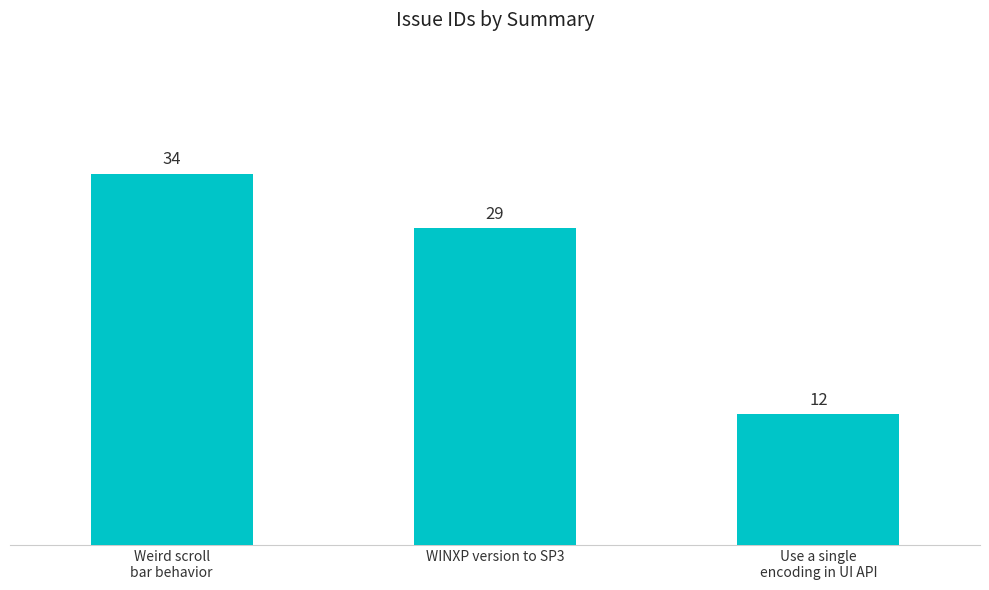

Rank the categories by value from lowest to highest.

Use a single
encoding in UI API, WINXP version to SP3, Weird scroll
bar behavior